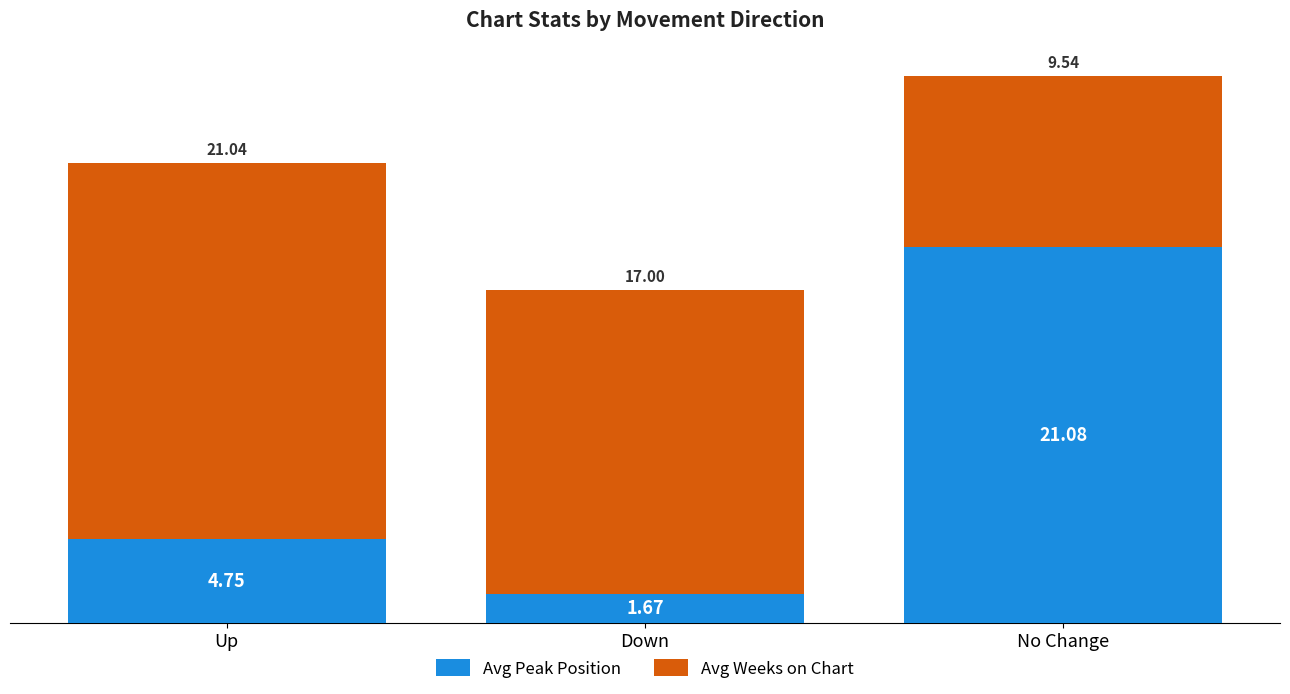

At which label does Avg Peak Position first exceed 4?

Up